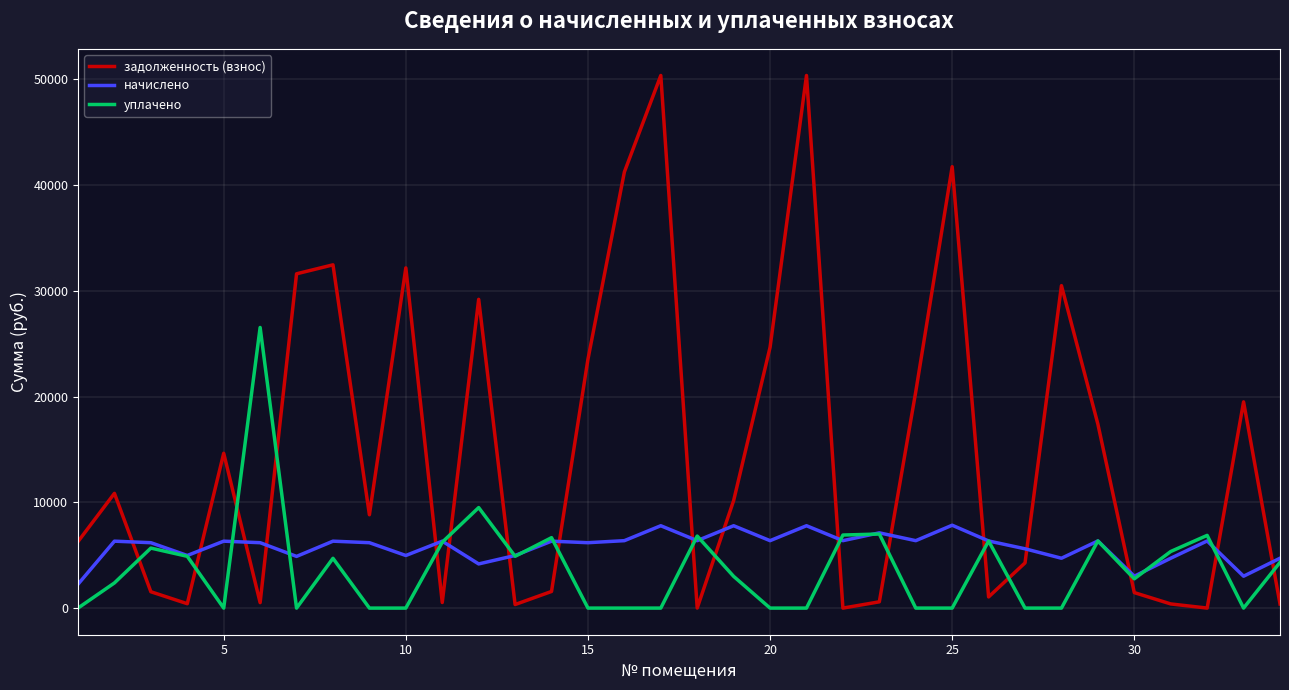

True or false: задолженность (взнос) and начислено intersect in this chart.

True